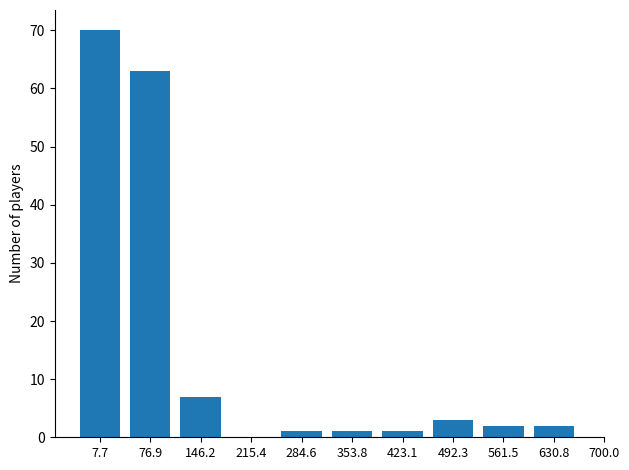

Reading left to right, what are all the values shown in this chart?

7.7=70	76.9=63	146.2=7	215.4=0	284.6=1	353.8=1	423.1=1	492.3=3	561.5=2	630.8=2